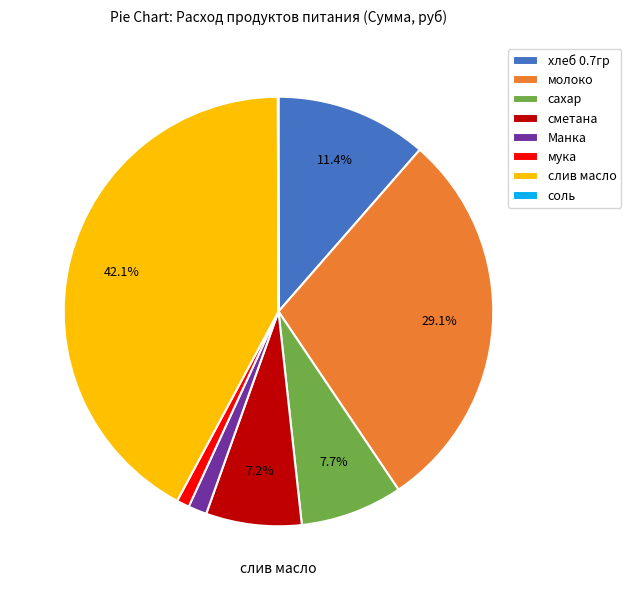

Approximately how many times larger is the value at мука compared to хлеб 0.7гр?

0.1